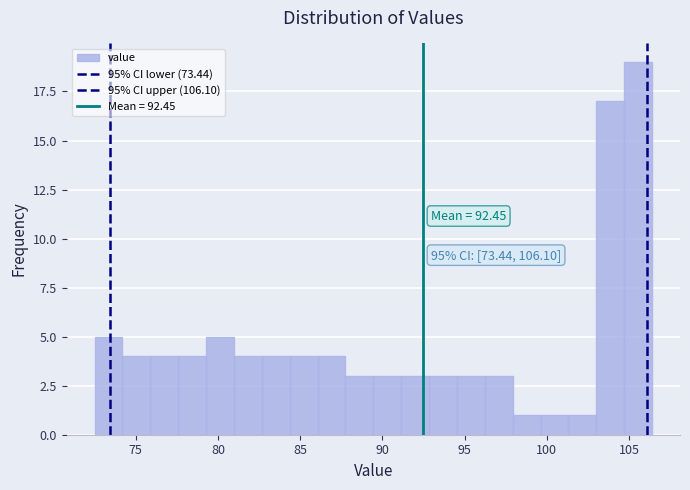

Read against the x-axis, roughly where is the centre of the tallest bar?

105.5